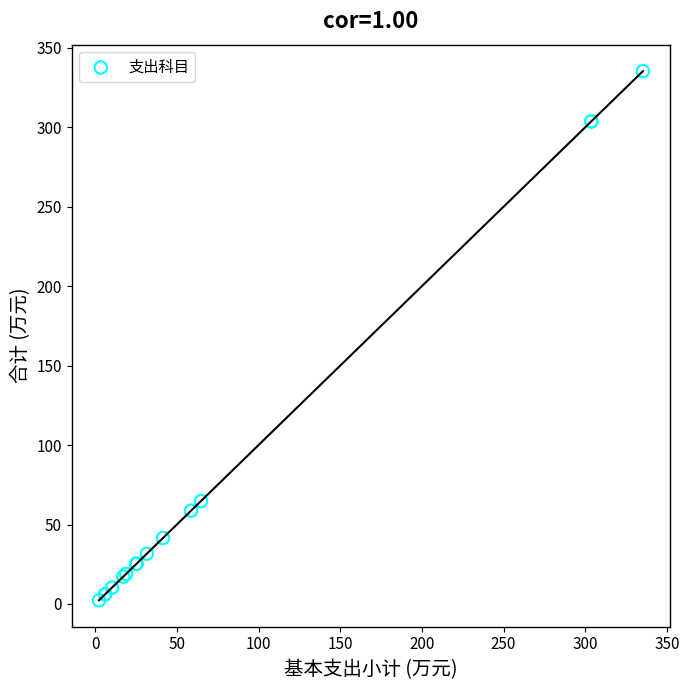

What Y value in the scatter plot is closest to 168?

64.8